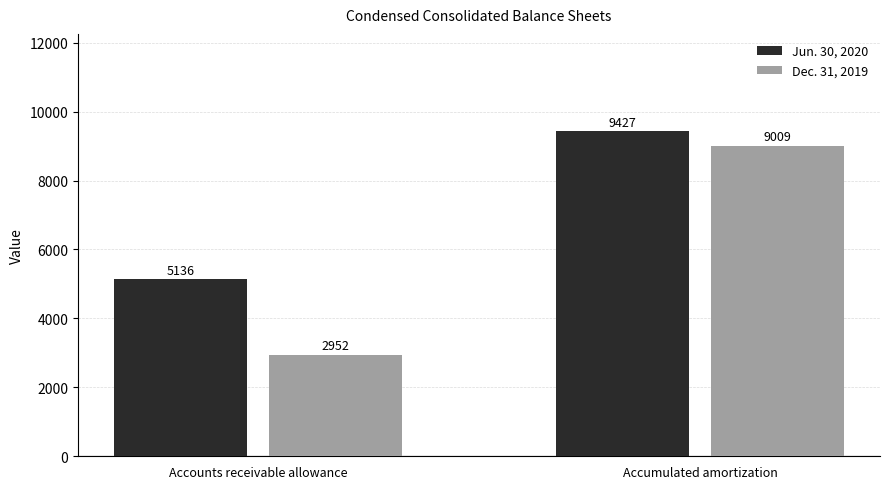

Reading left to right, list all the values displayed in this chart.

Jun. 30, 2020: 5136	9427
Dec. 31, 2019: 2952	9009